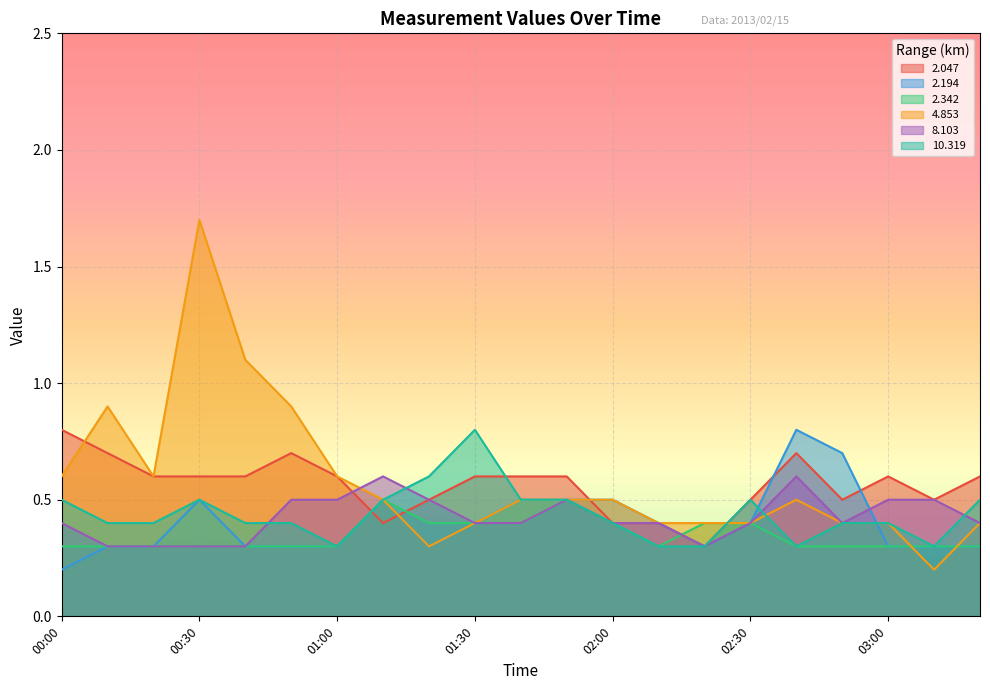

What is the approximate value of   4.853 at 01:30?

0.4